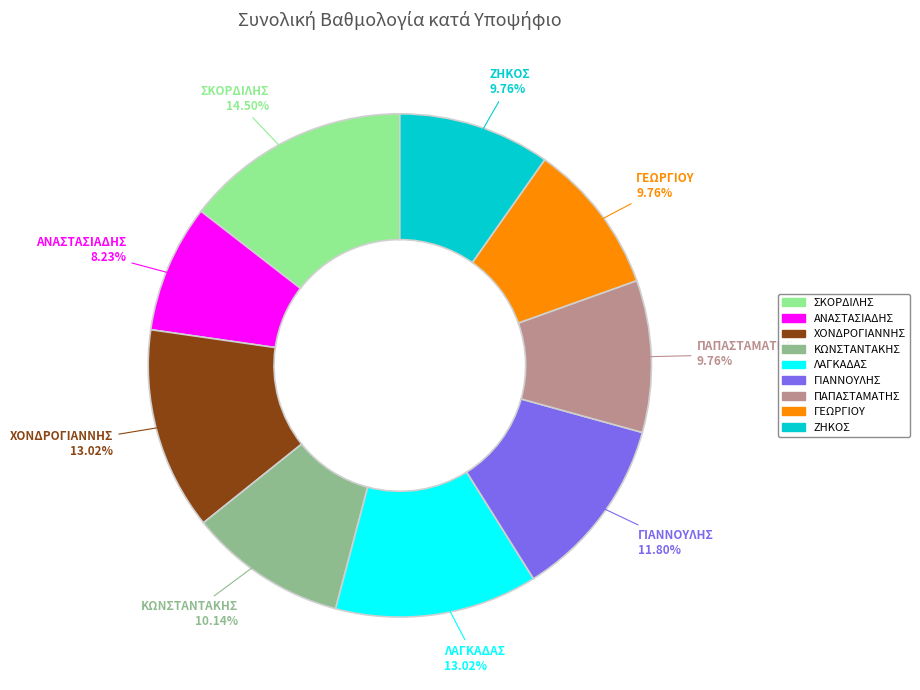

The ΛΑΓΚΑΔΑΣ slice represents 13% of the pie. True or false?

True